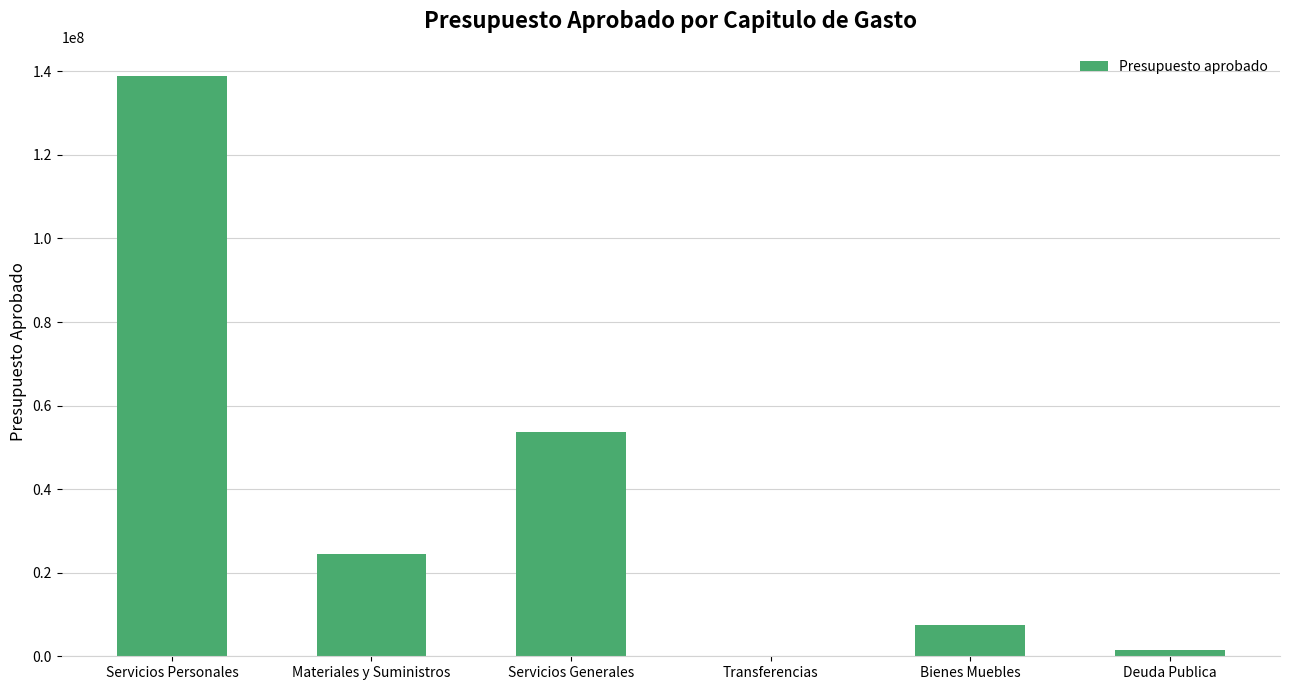

Are the bars horizontal?

No